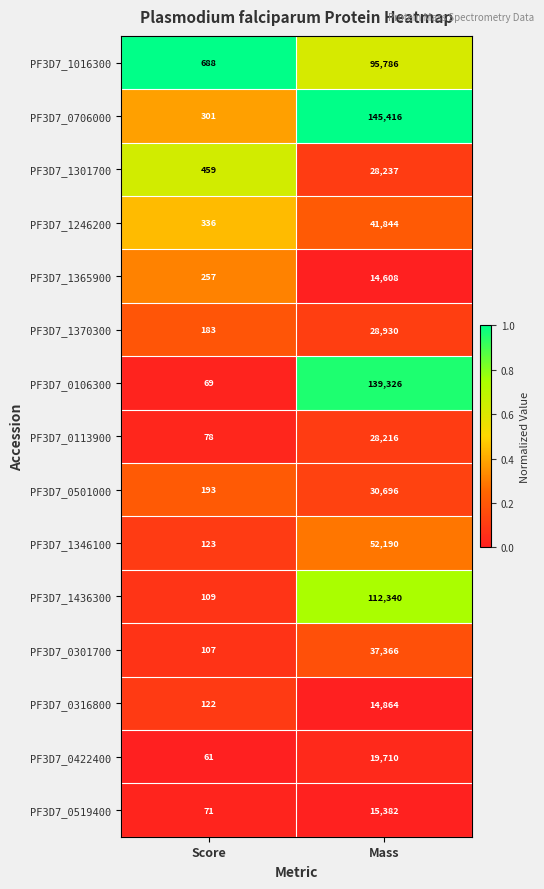

What is the total value across all series at Score?

3157